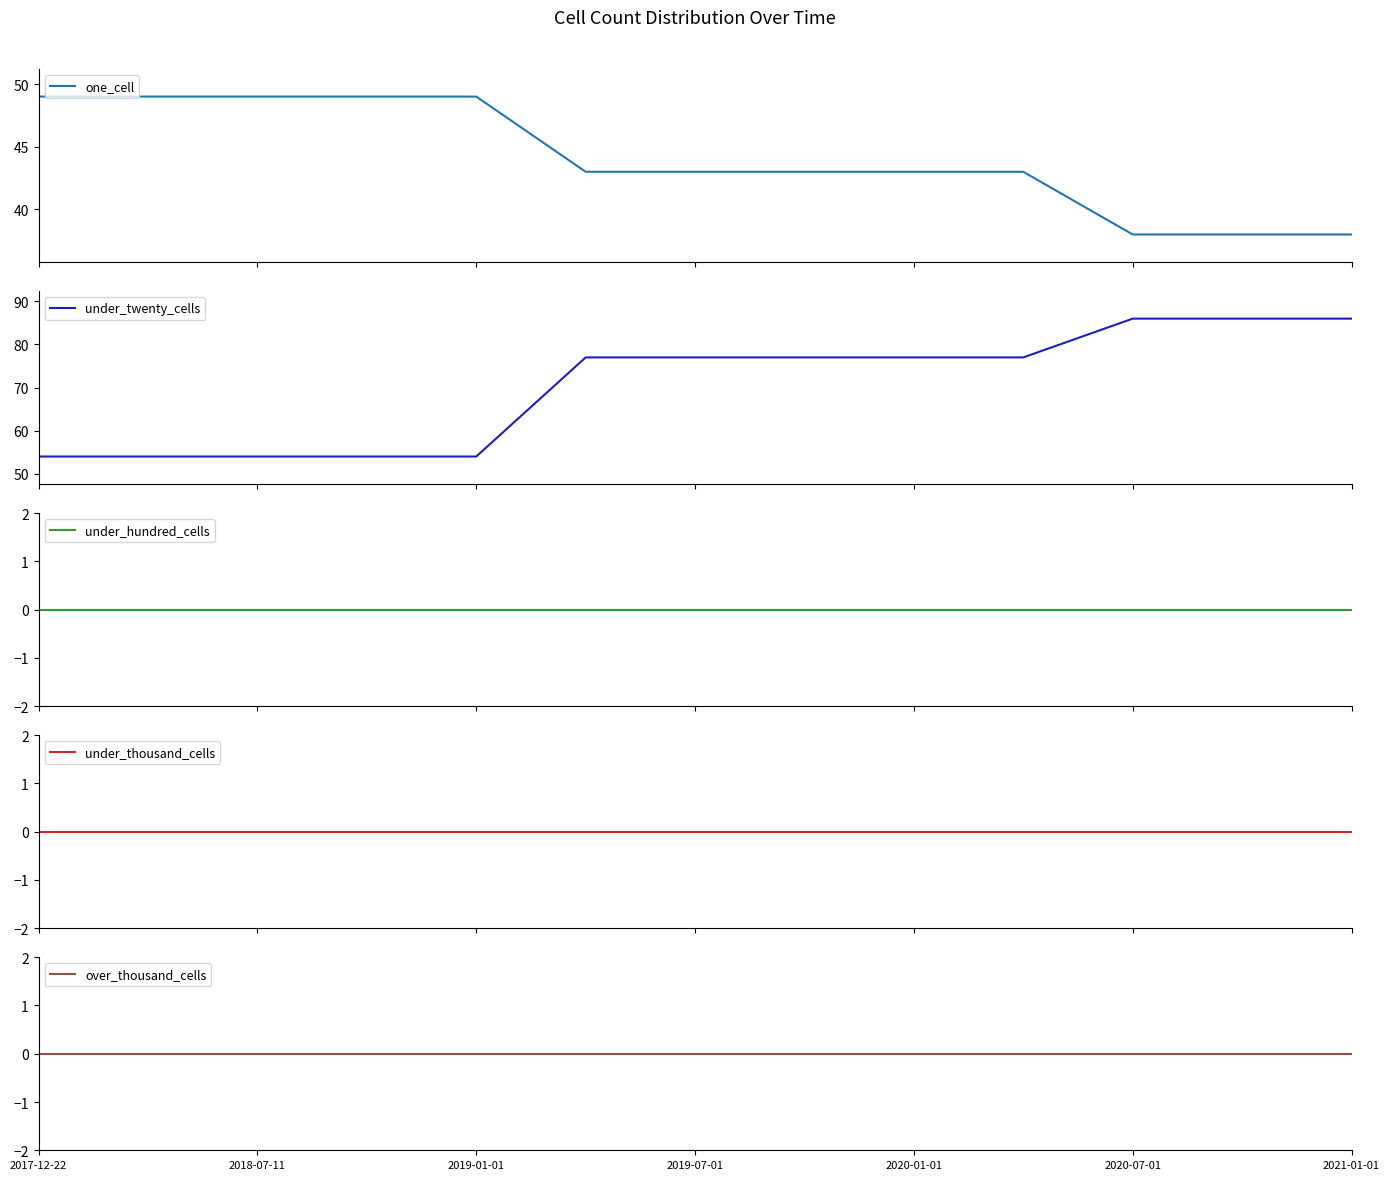

Between 2019-07-01 and 2017-12-22, which is larger?

2017-12-22